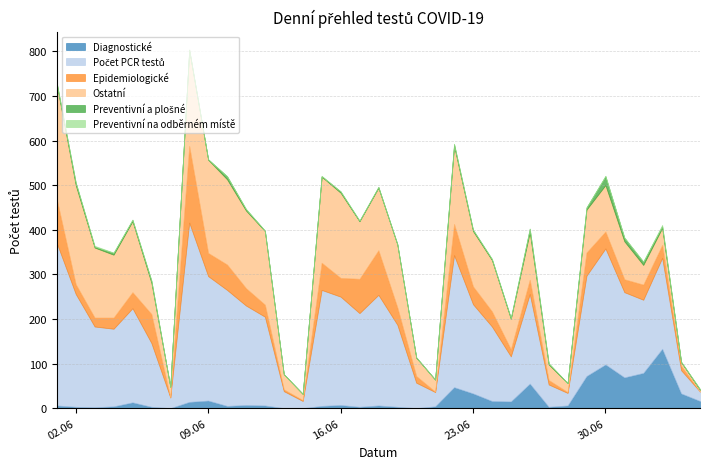

How many series are shown in this chart?

6